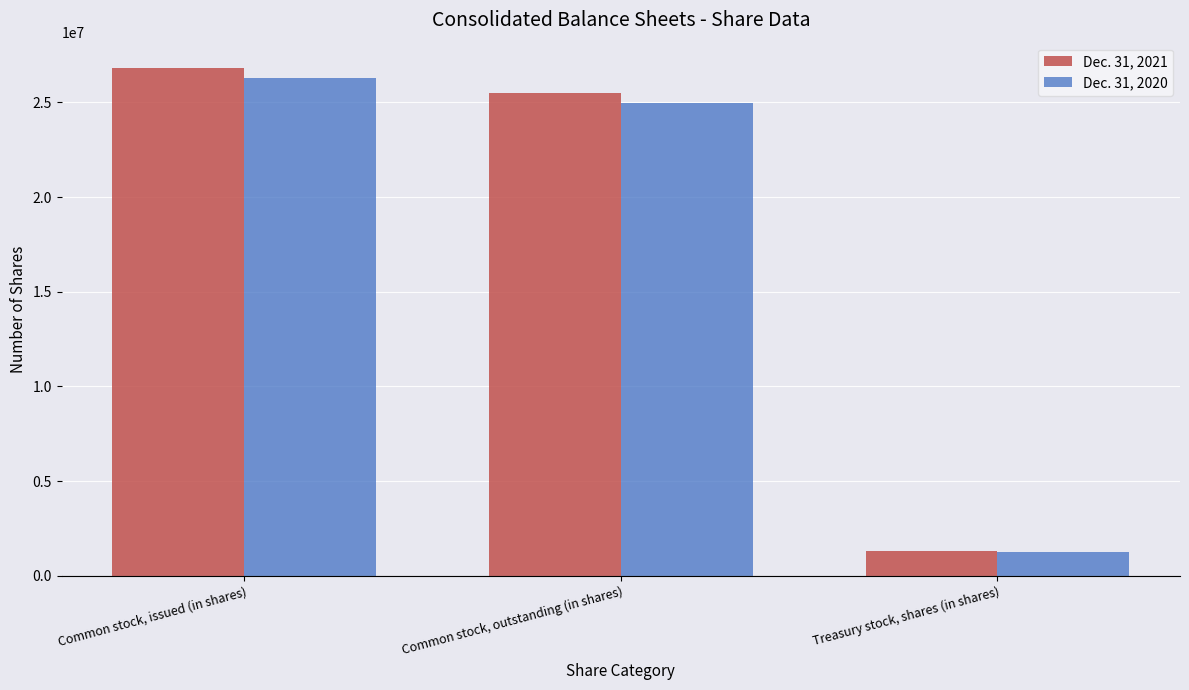

Read the Dec. 31, 2020 value at Common stock, issued (in shares), to the nearest 10.

26260780